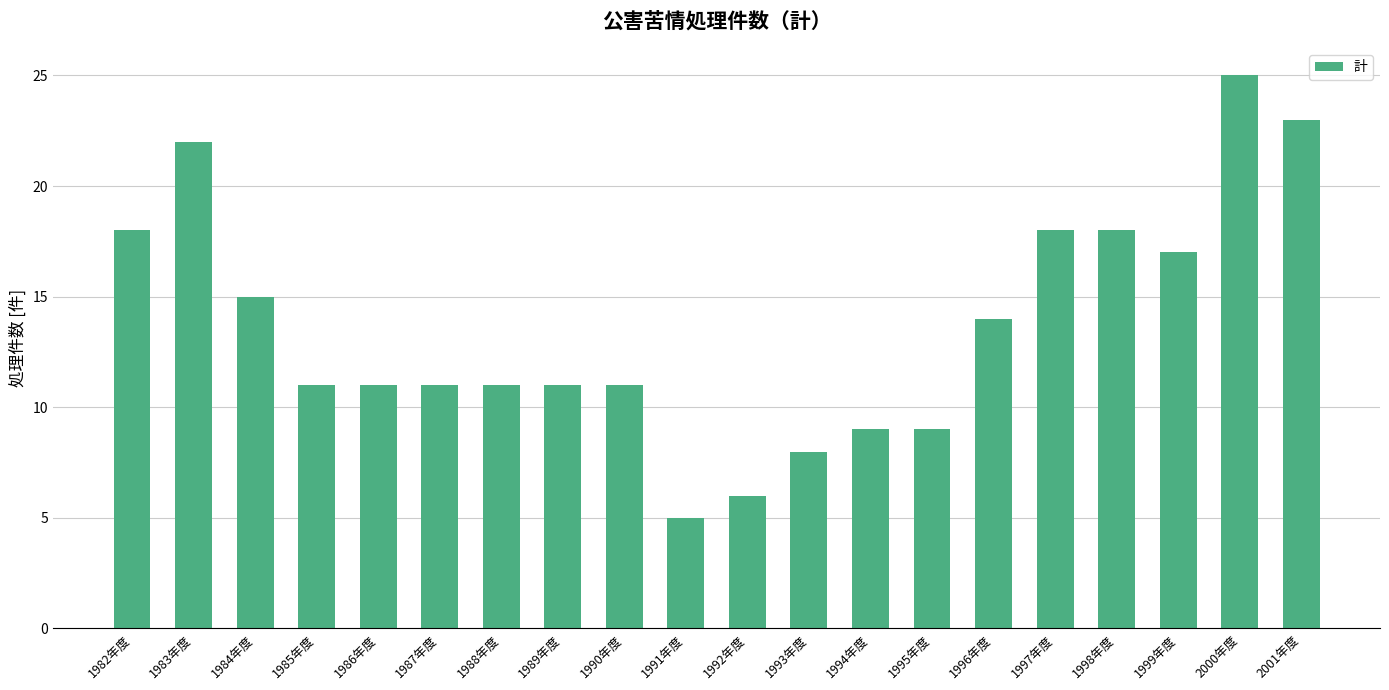

What is the change in value from 1987年度 to 1994年度?

-2